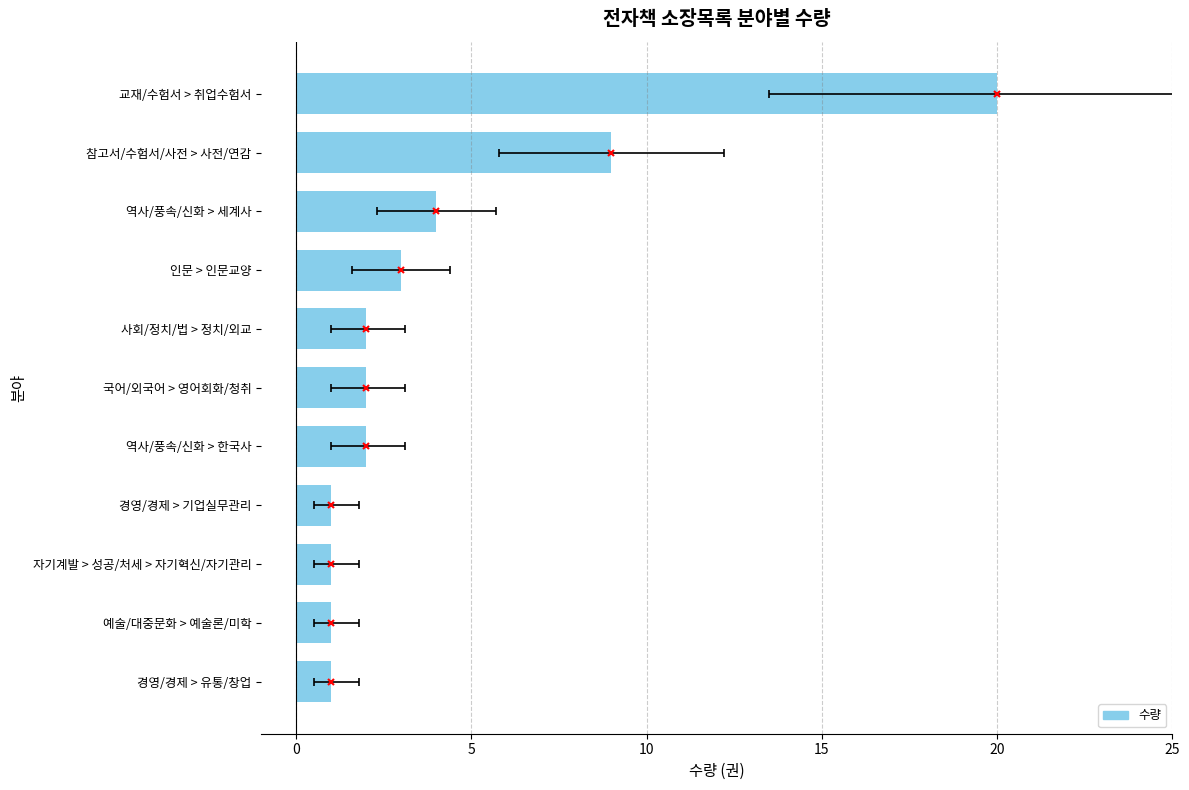

What is the sum of all values?

46